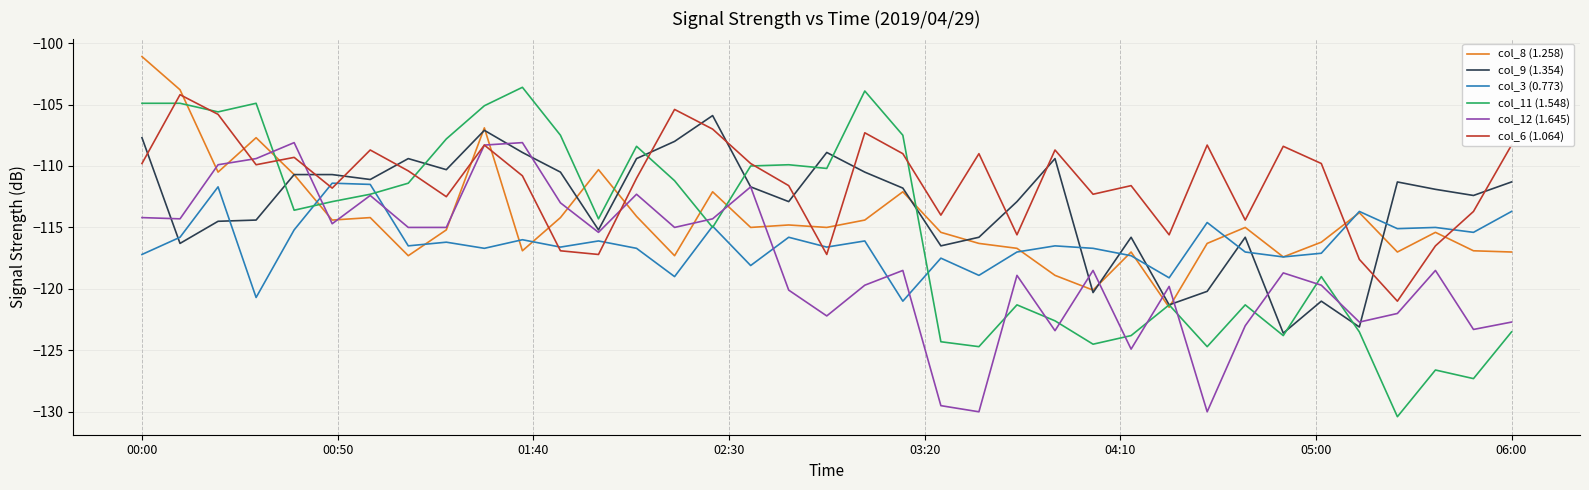

What is the smallest value displayed?

-130.4